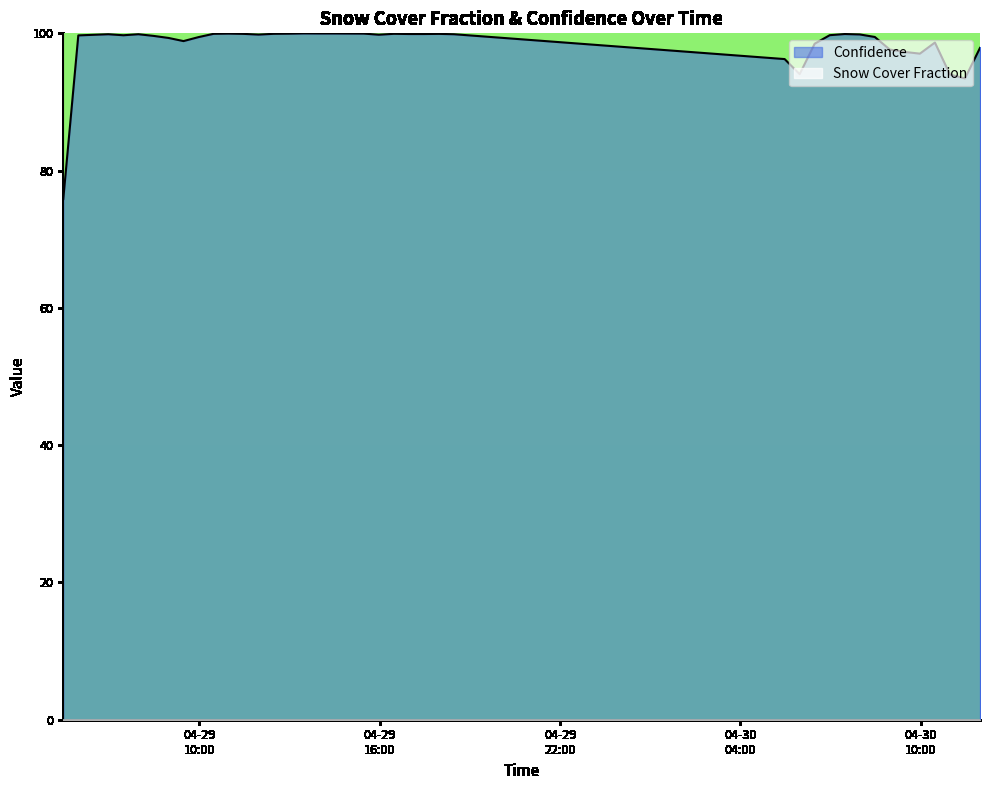

What is the label of the 33rd point from the right?

2024-04-29T09:28:05